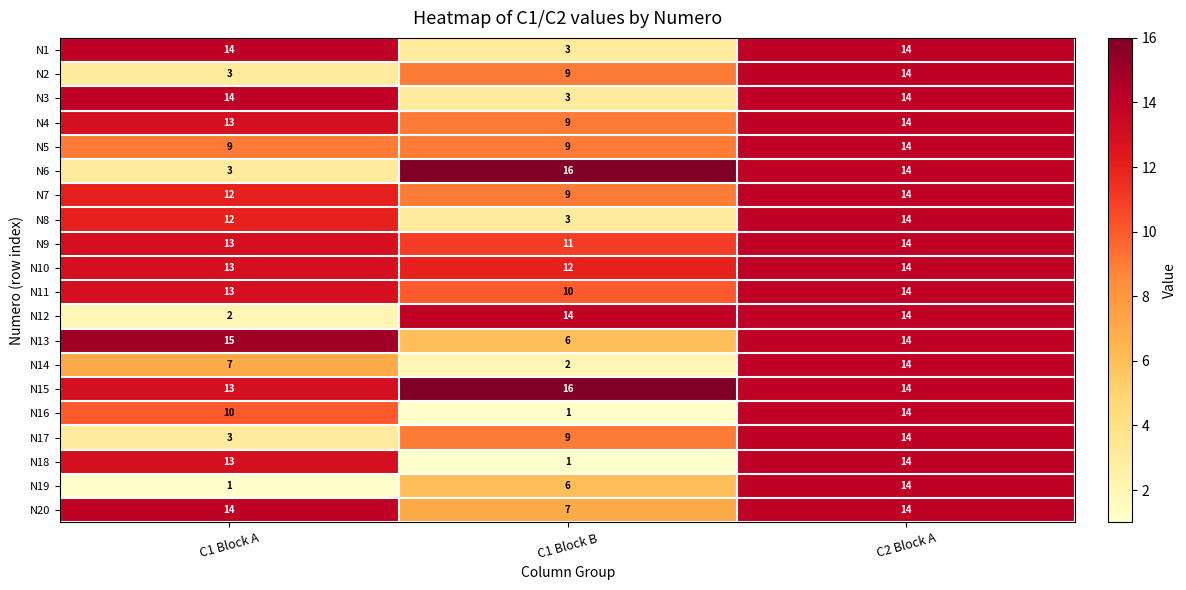

Count the number of data series in this chart.

20